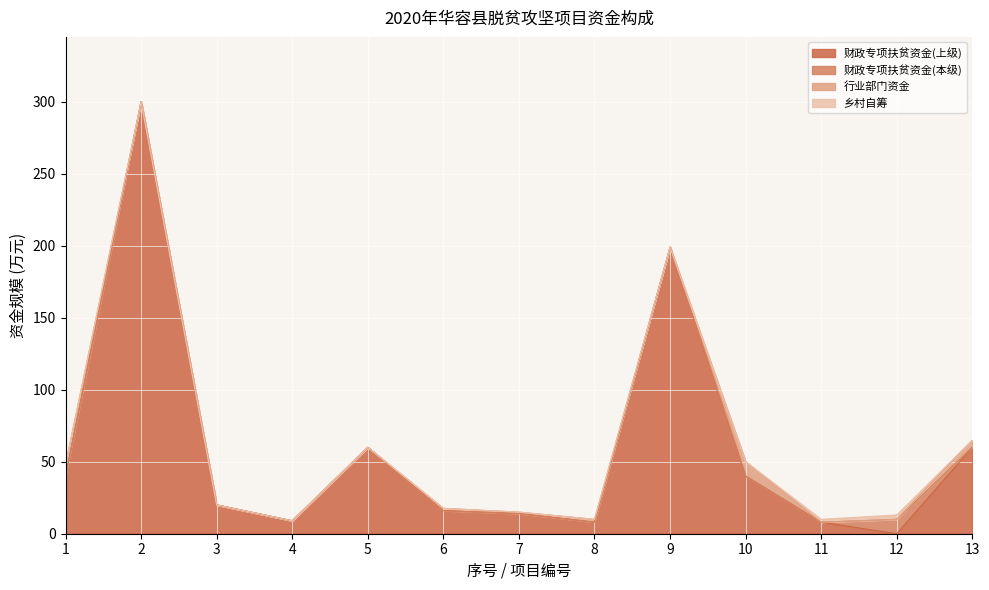

What is the total value across all series at 13?

65.0